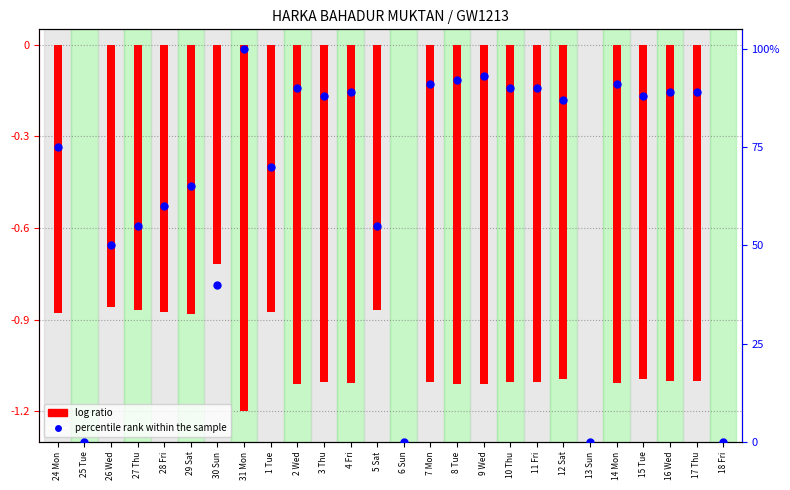

What is the total value across all series at 30 Sun?

-0.3